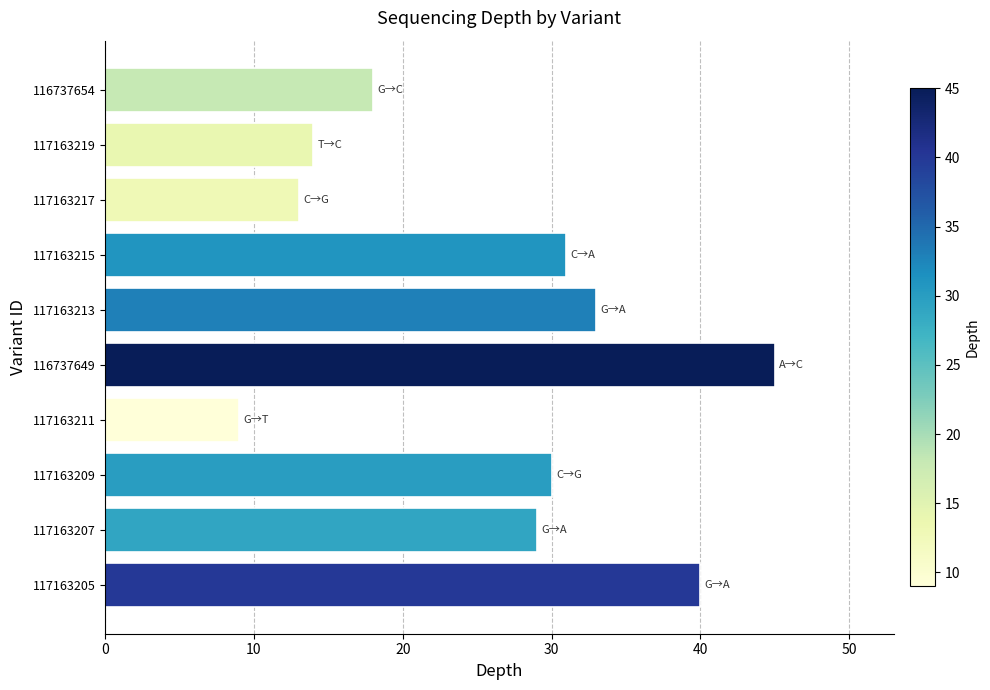

Count the number of categories in the chart.

10